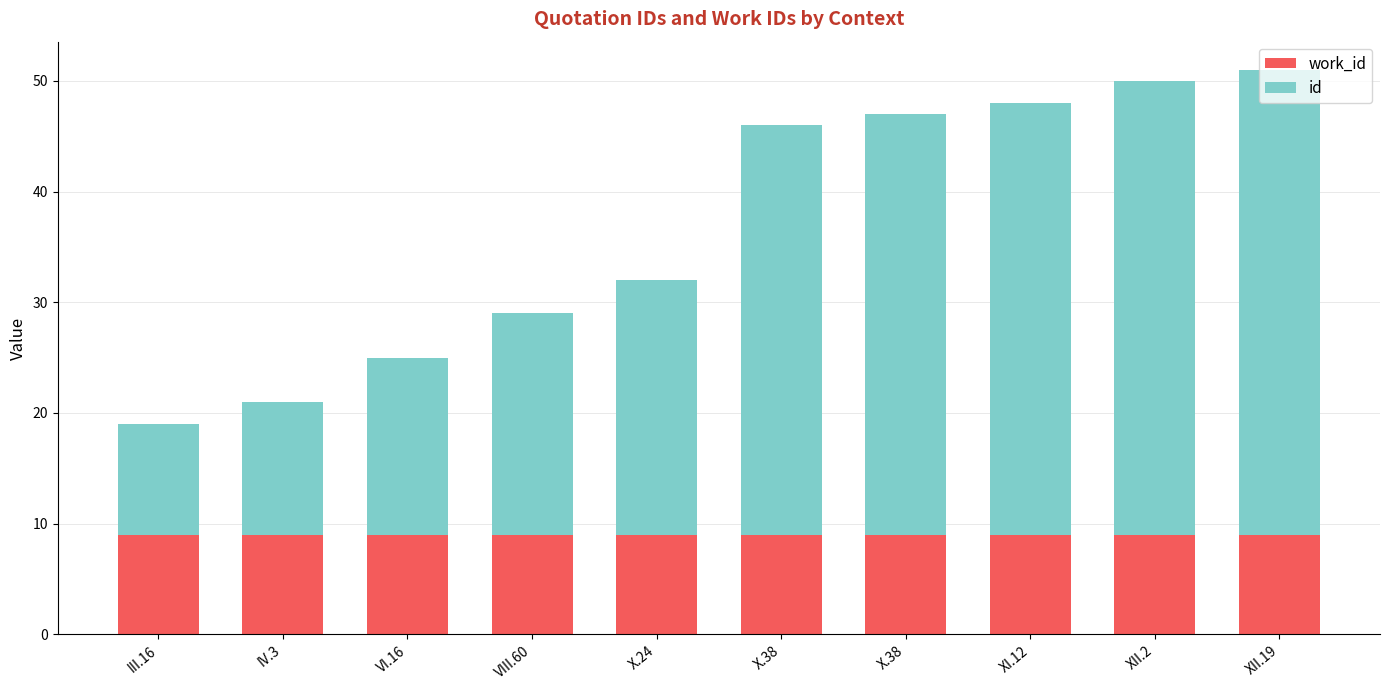

What is the approximate value of id at XI.12?

39